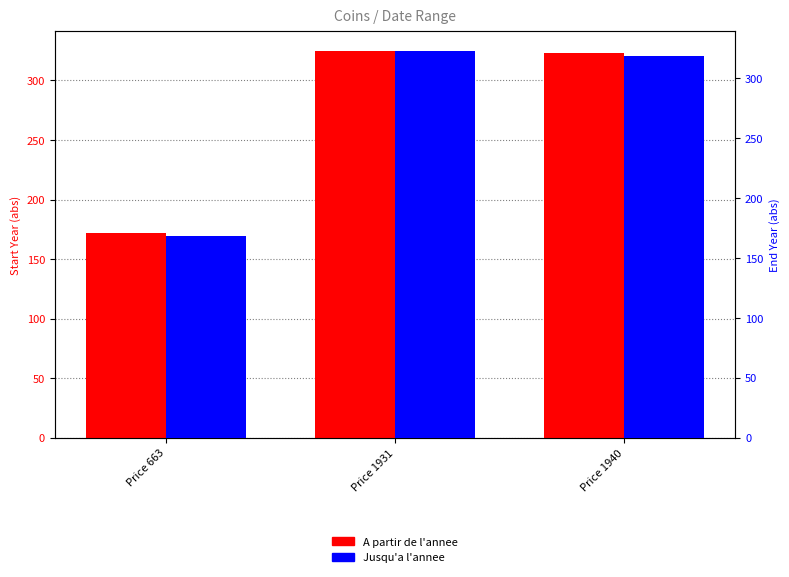

What are all the series names shown in the legend?

A partir de l'annee, Jusqu'a l'annee